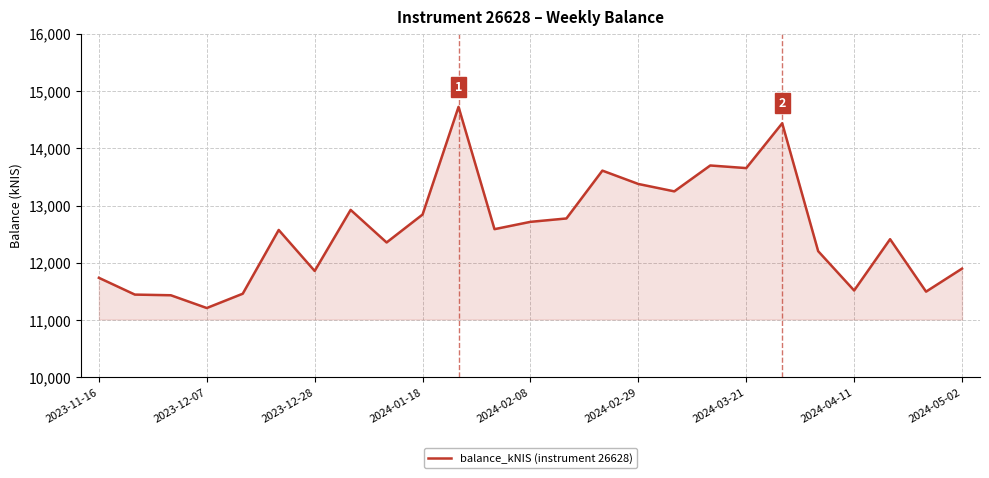

What is the difference between the maximum and minimum values?

3512.5